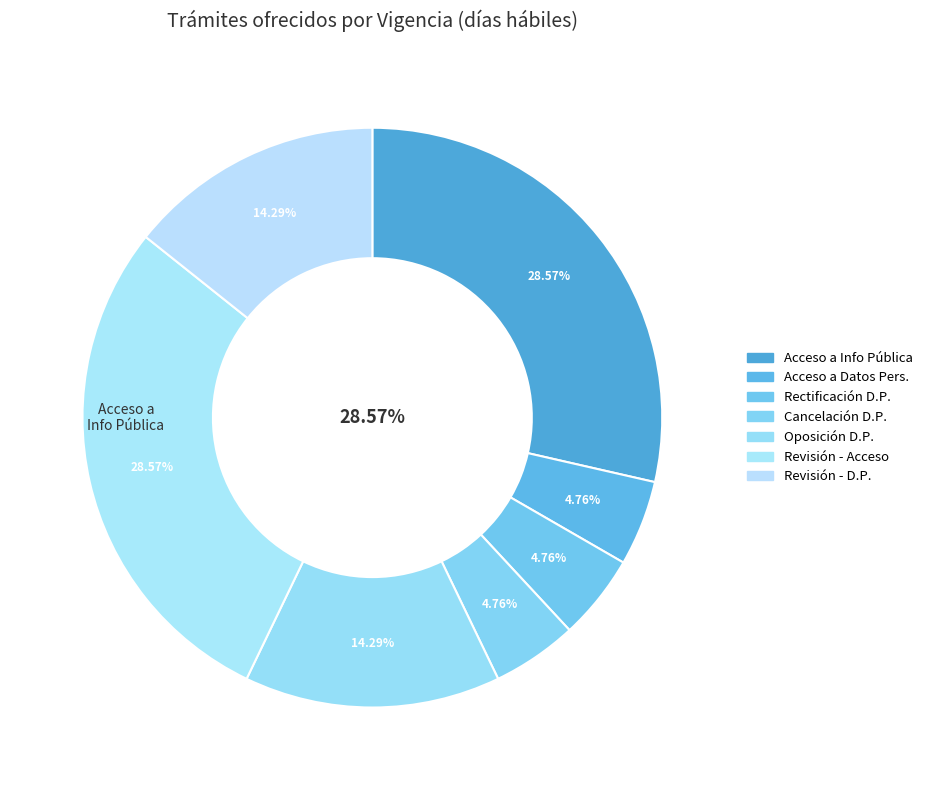

To the nearest percent, what is the combined percentage of Solicitud de Cancelación de Datos Personales and Solicitud de Acceso a la Información Pública?

33%